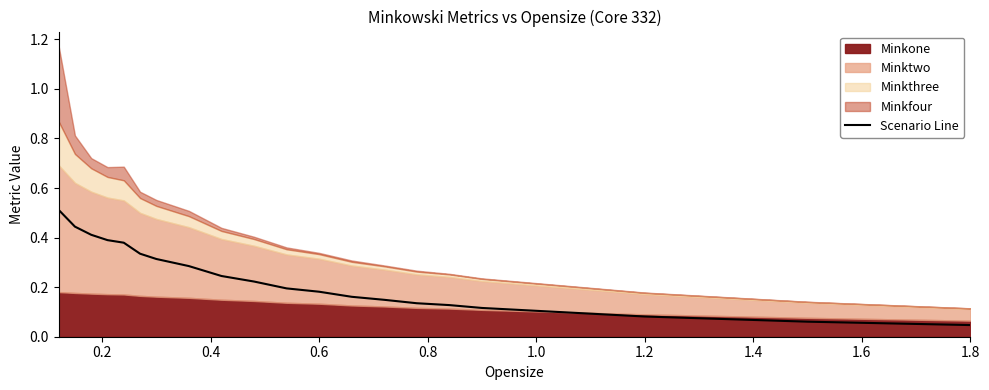

What is the sum of all values?

4.8